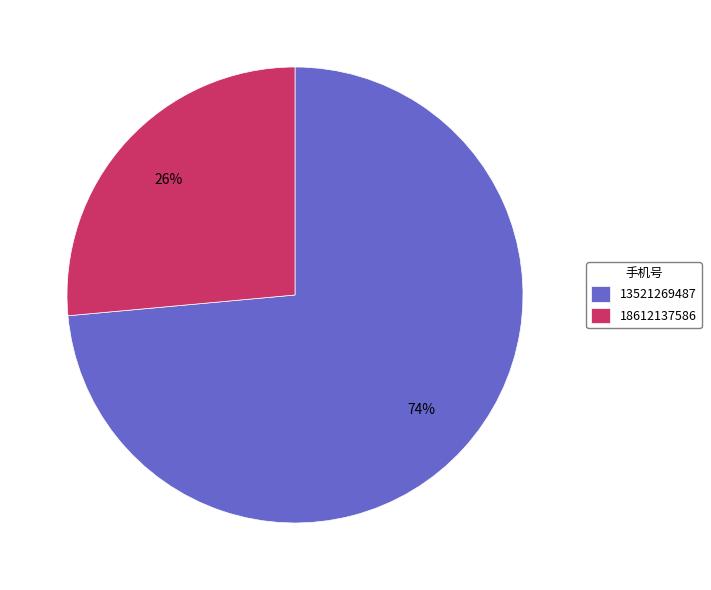

Which slice is the smallest?

18612137586